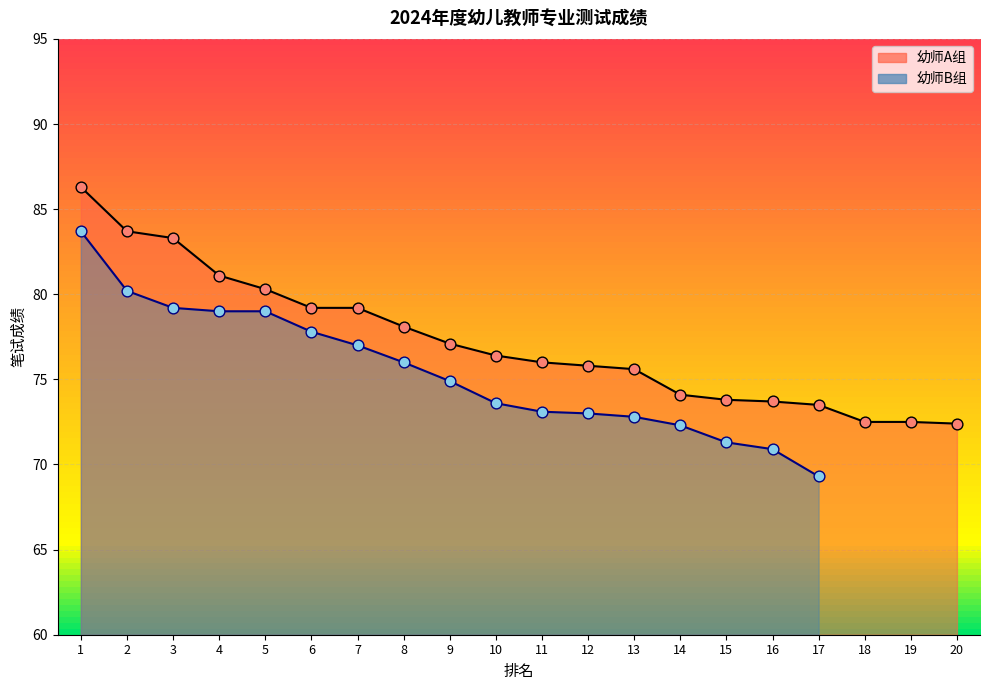

What is the change in value from 5 to 18?

-7.8